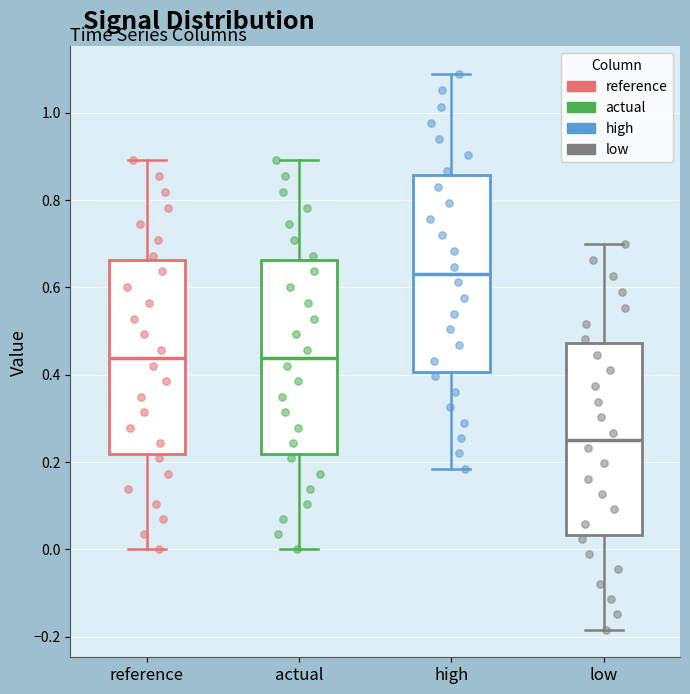

Reading left to right, read every box against the y-axis: the position of its median line, the range the box covers, and the ends of its whiskers. The values are not printed on the chart, so give them approximately, as read against the axis.

reference: median 0.44, box 0.22 to 0.66, whiskers 0.00 to 0.90
actual: median 0.44, box 0.22 to 0.66, whiskers 0.00 to 0.90
high: median 0.62, box 0.40 to 0.86, whiskers 0.18 to 1.08
low: median 0.24, box 0.04 to 0.48, whiskers -0.18 to 0.70